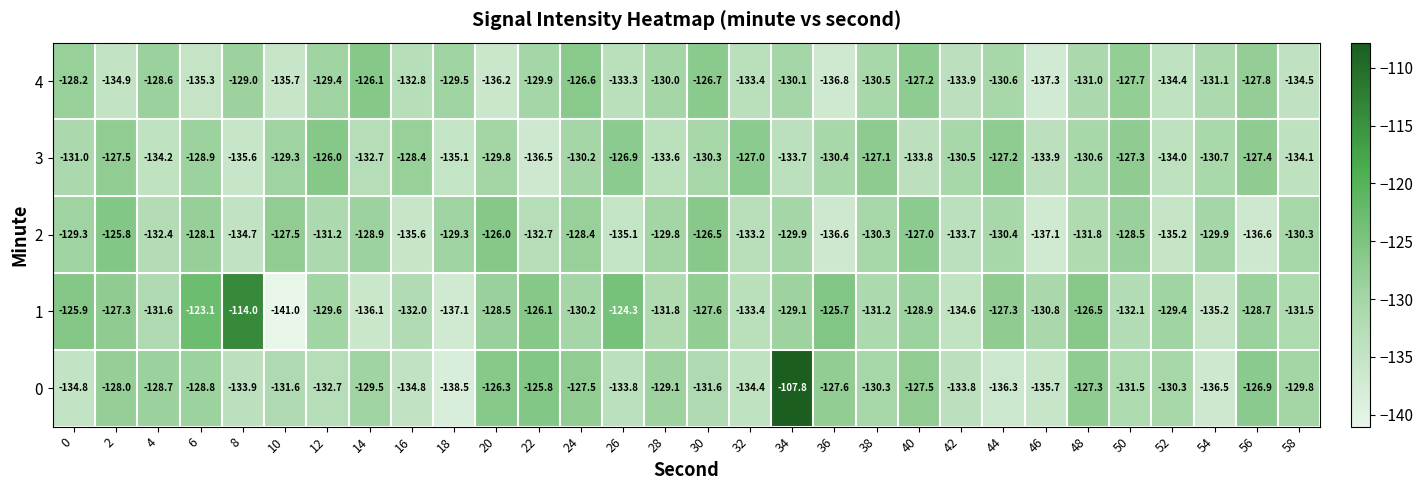

What is the difference between the highest and lowest values at 40?

6.8